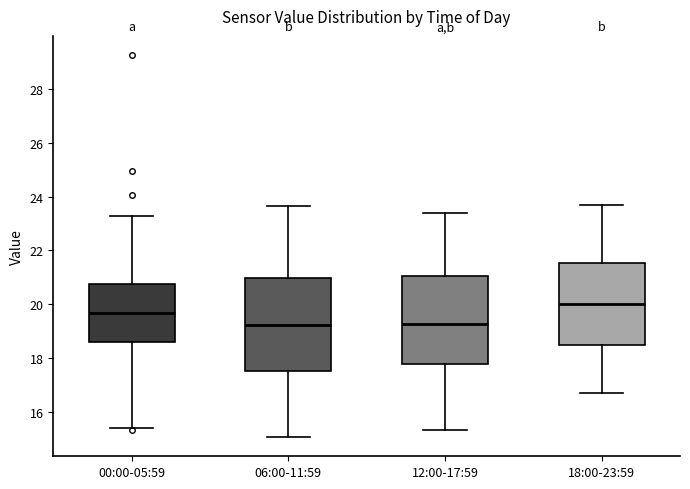

Where does the median line of the box for 18:00-23:59 sit on the y-axis? The values are not printed on the chart, so give them approximately, as read against the axis.

20.0